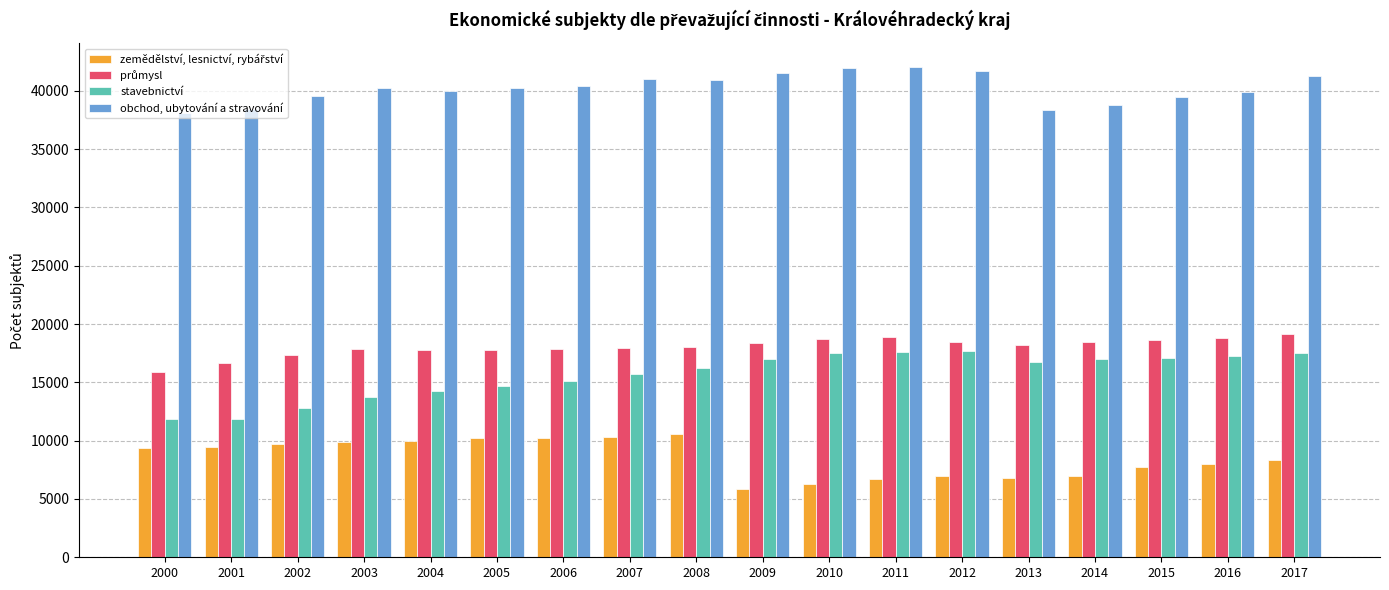

What is the smallest value displayed?

5818